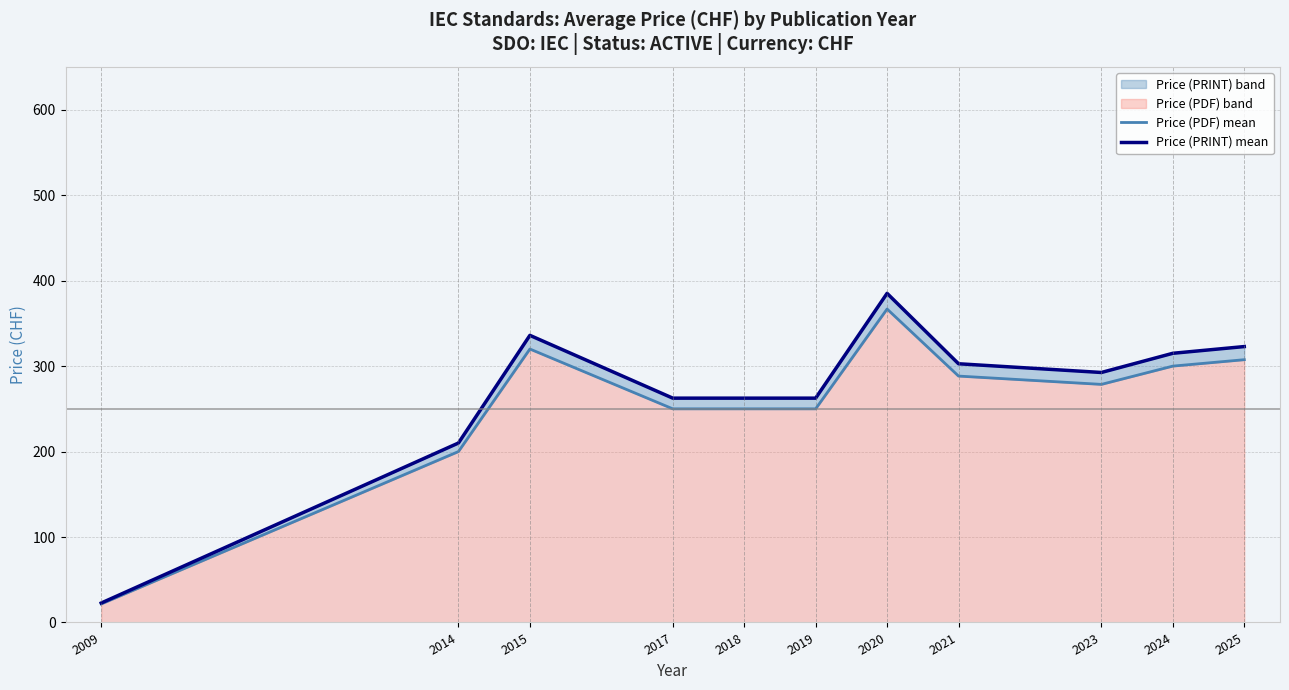

What is the minimum value for Price (PDF) mean?

21.7